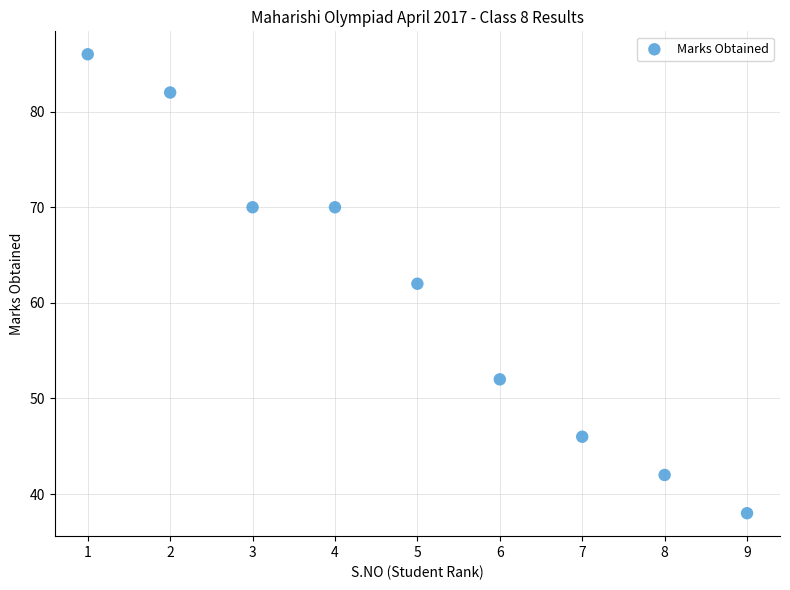

What is the average X value?

5